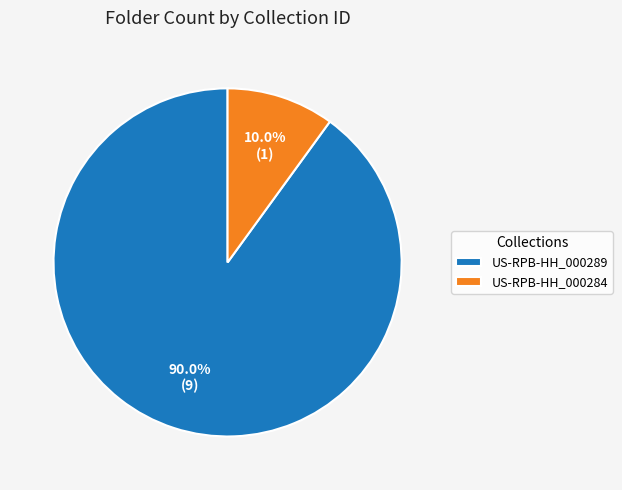

What is the ratio of the value at US-RPB-HH_000284 to the value at US-RPB-HH_000289?

0.1